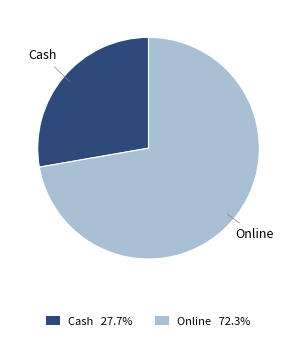

Does Cash 27.7% represent more than half of the total?

No